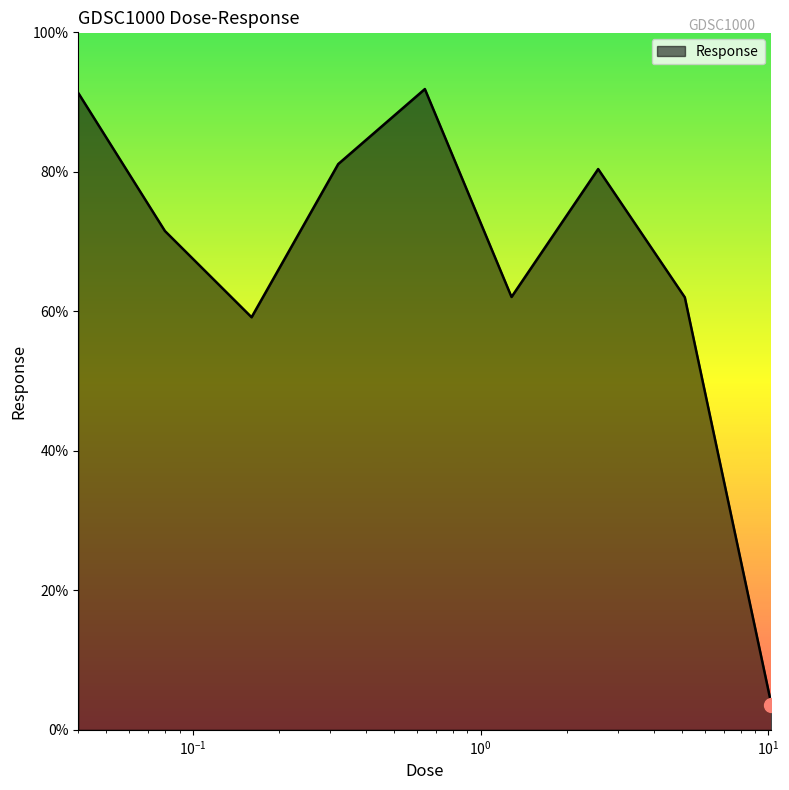

What is the difference between the maximum and minimum values?

88.3